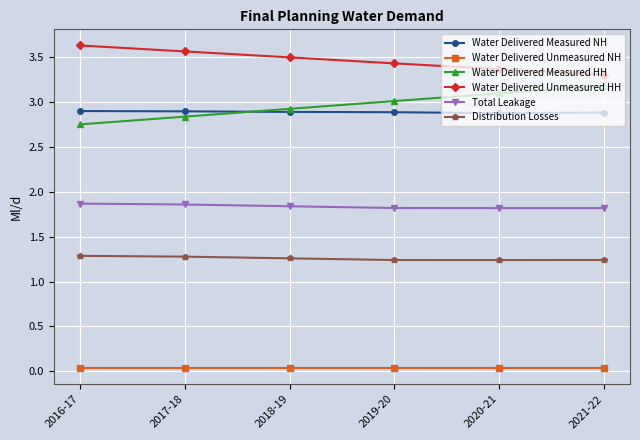

What is the difference between the highest and lowest values at 2017-18?

3.5